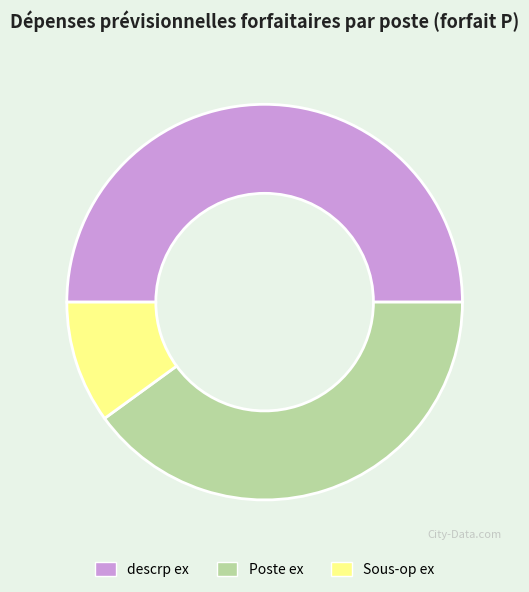

Approximately how many times larger is the value at Poste ex compared to Sous-op ex?

4.0